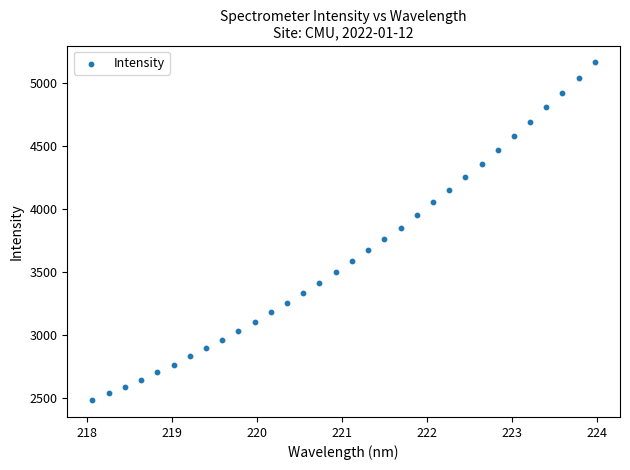

What is the range of X values (max minus min)?

5.9